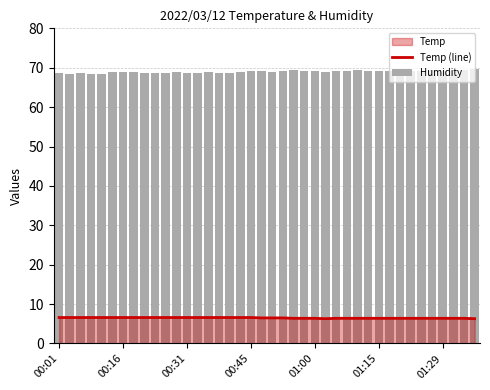

What is the greatest value displayed?

69.6